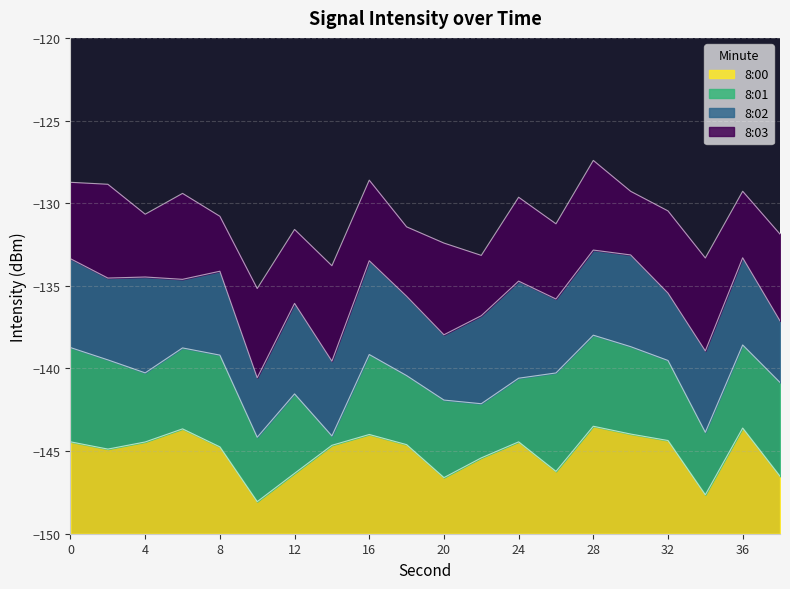

Which category has the lowest value across all series?

14